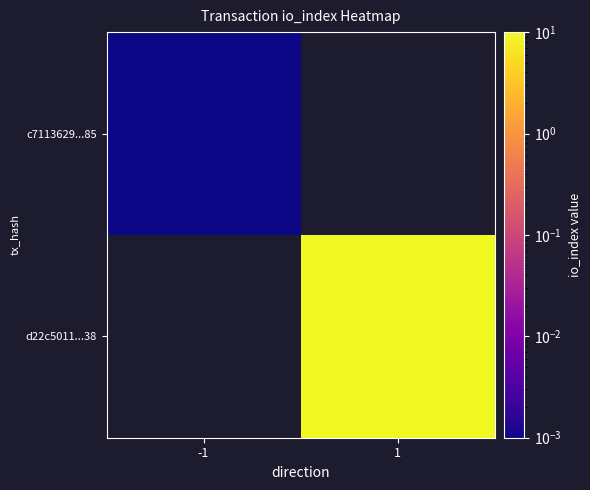

Which series has the widest spread of values?

c7113629...85